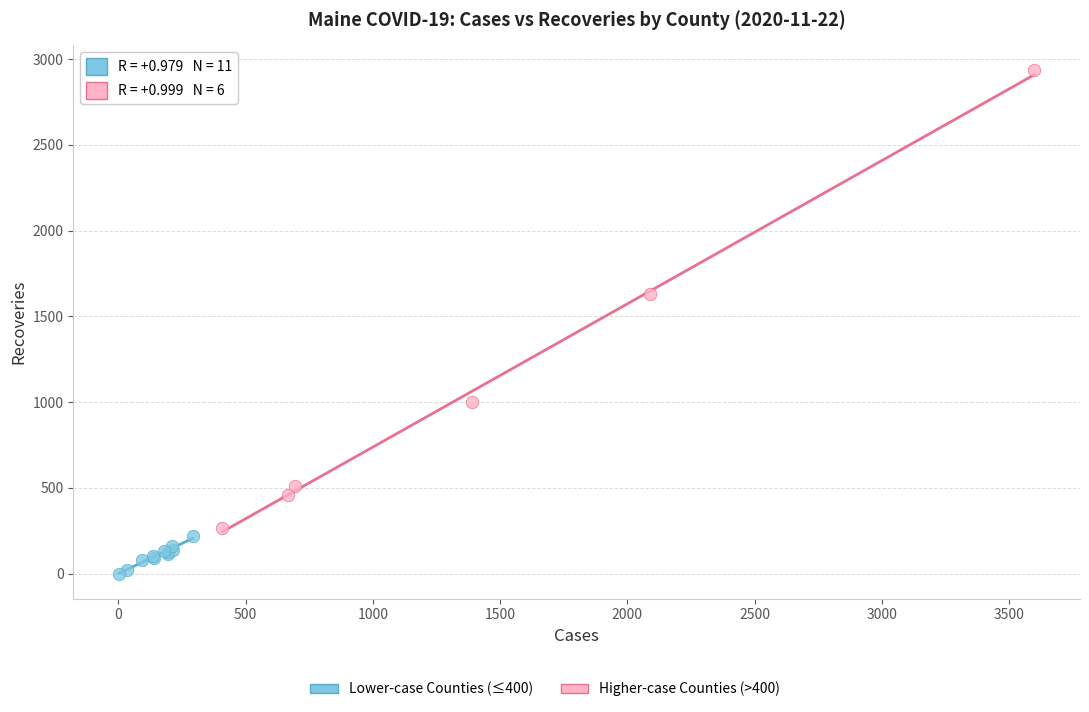

Which series reaches the minimum Y coordinate?

Lower-case Counties (≤400)